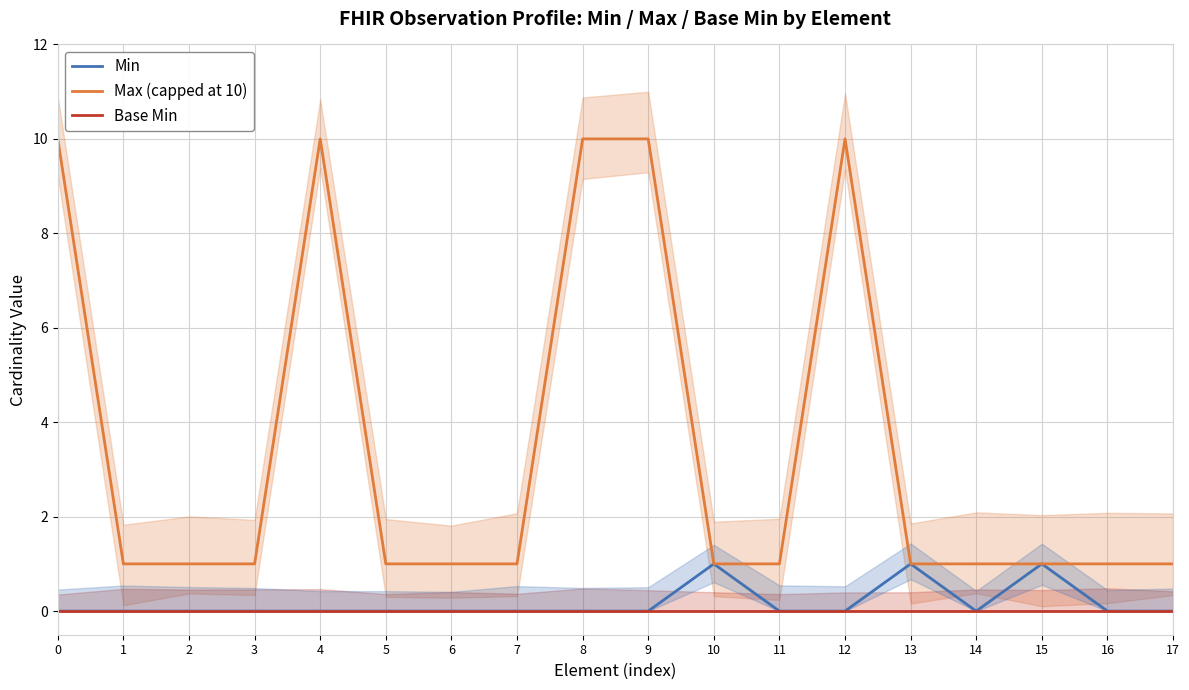

The Max (capped at 10) series shows 14 at 0. True or false?

False